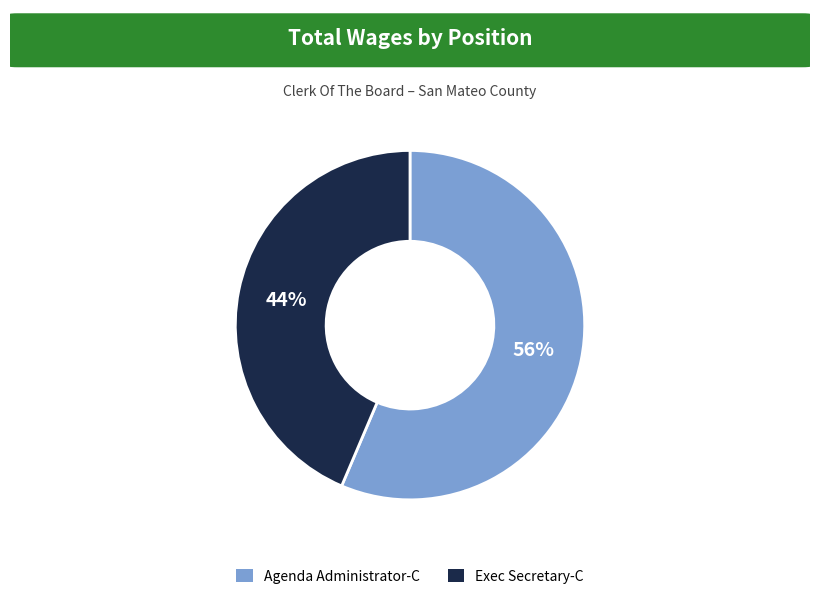

Which category has the smallest portion of the pie?

Exec Secretary-C